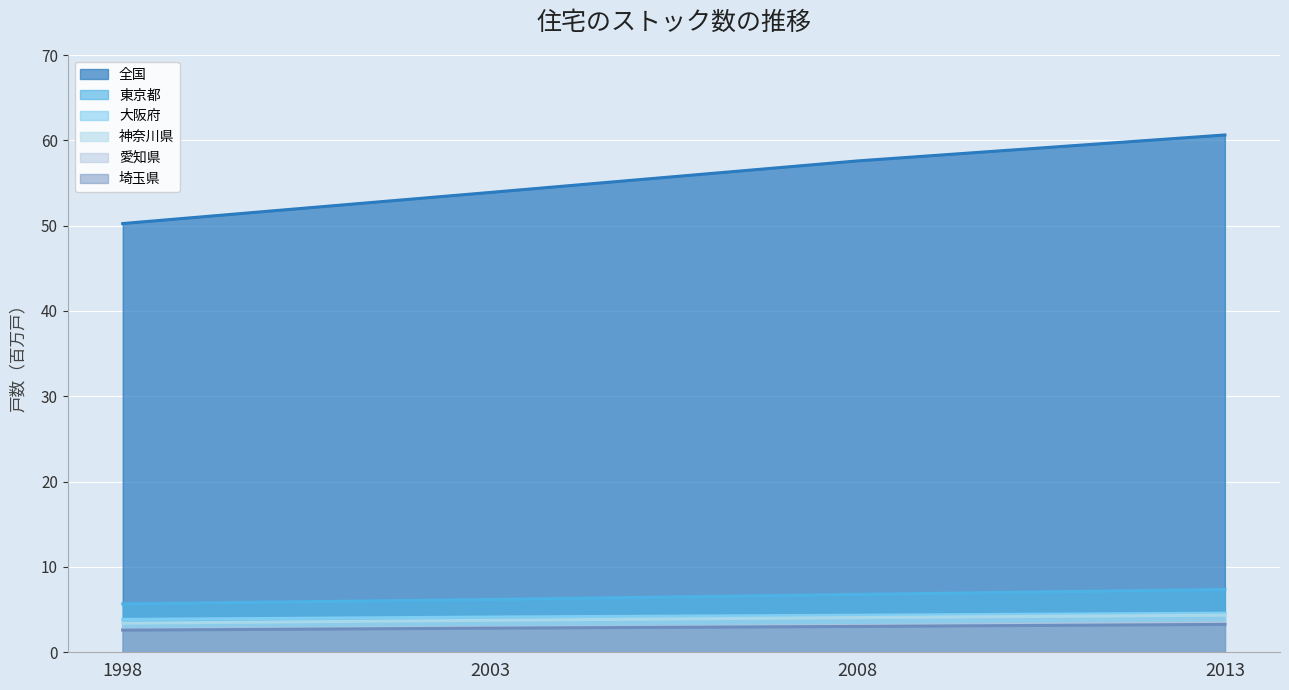

Reading left to right, extract all data points from this chart.

全国: 50.2	53.9	57.6	60.6
東京都: 5.7	6.2	6.8	7.4
大阪府: 3.9	4.1	4.3	4.6
神奈川県: 3.4	3.8	4.1	4.4
愛知県: 2.7	2.9	3.1	3.4
埼玉県: 2.6	2.8	3.0	3.3